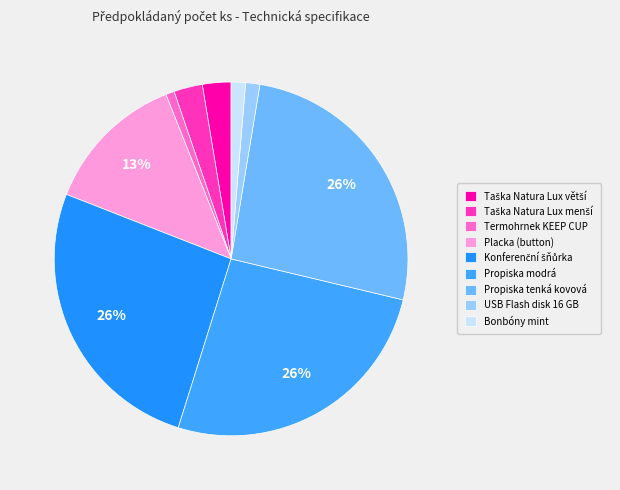

Rank the categories by value from highest to lowest.

Konferenční šňůrka, Propiska modrá, Propiska tenká kovová, Placka (button), Taška Natura Lux větší, Taška Natura Lux menší, USB Flash disk 16 GB, Bonbóny mint, Termohrnek KEEP CUP